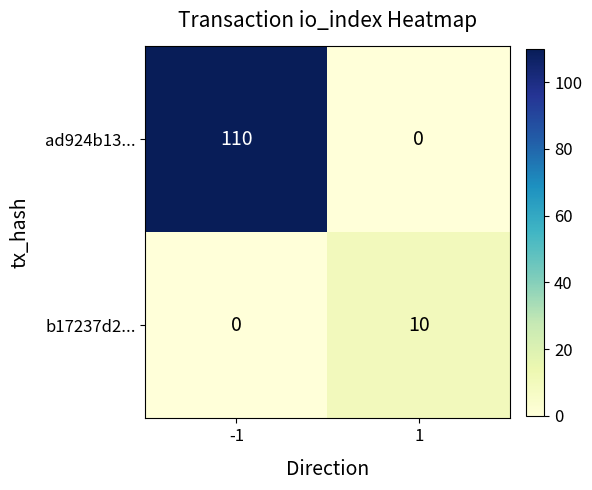

True or false: b17237d2... has a value of 0 at -1.

True